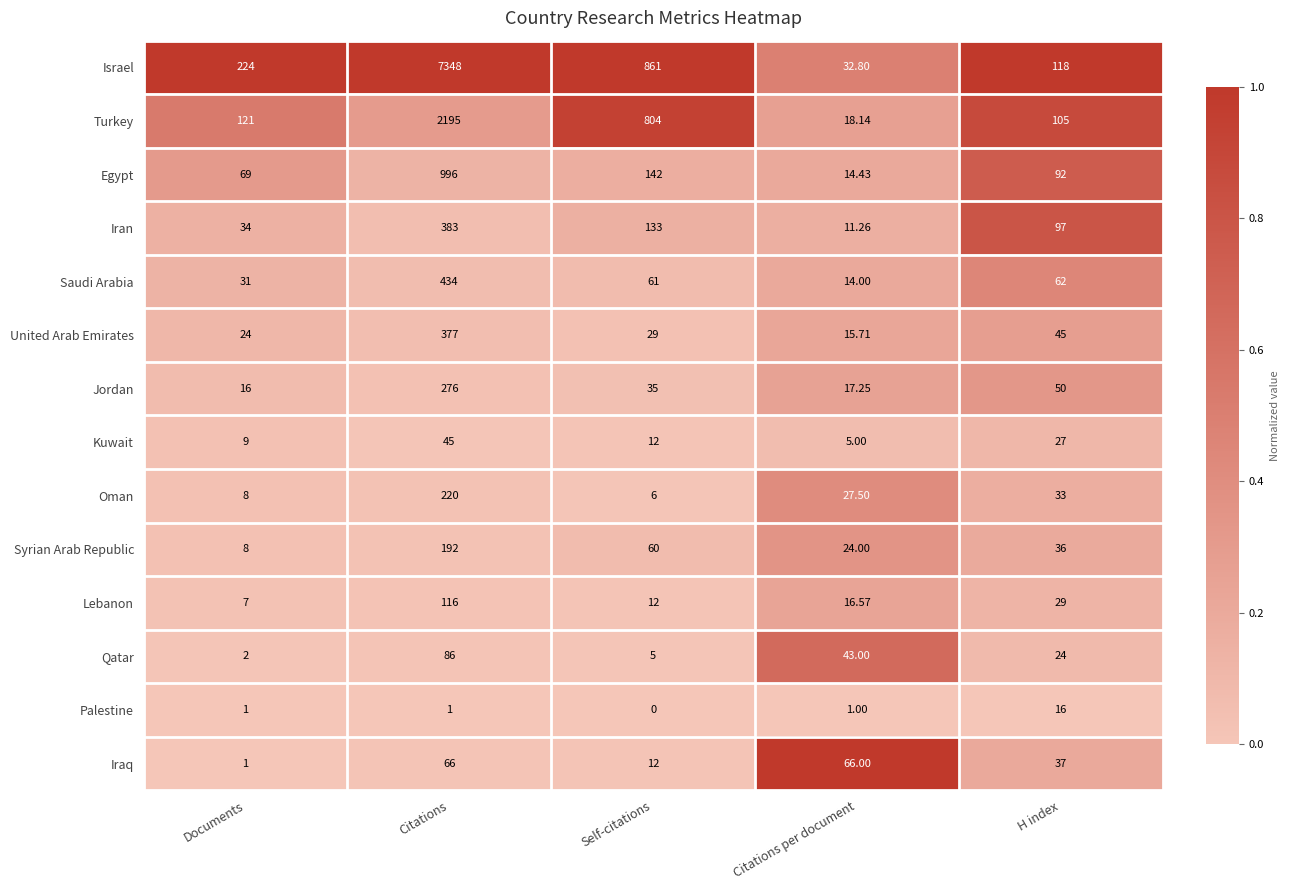

Which series has the largest total across all categories?

Israel